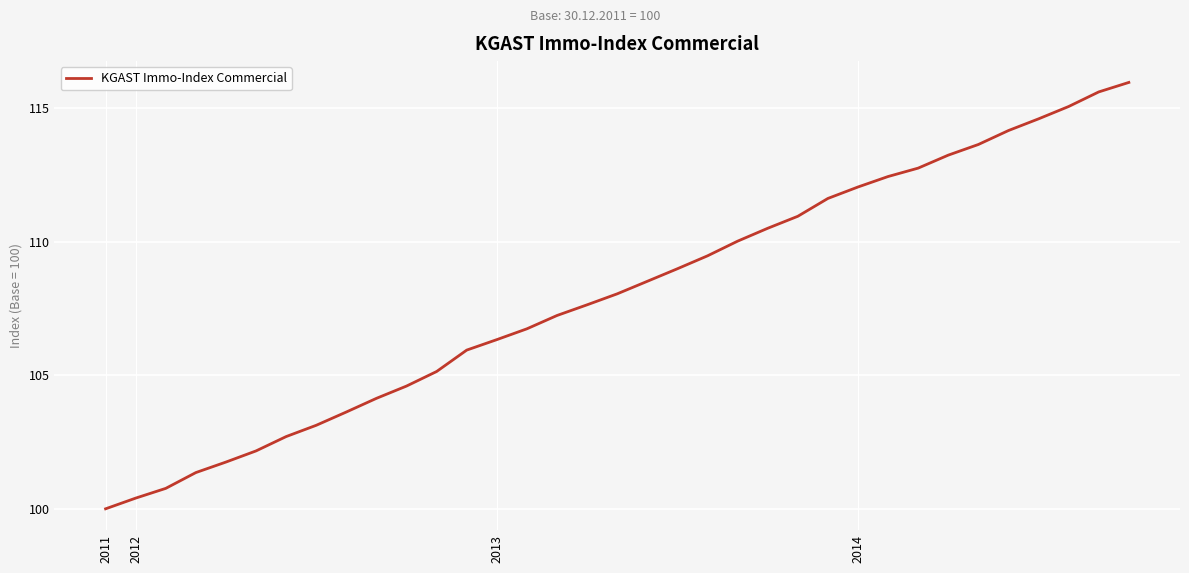

What is the minimum value shown in the chart?

100.0